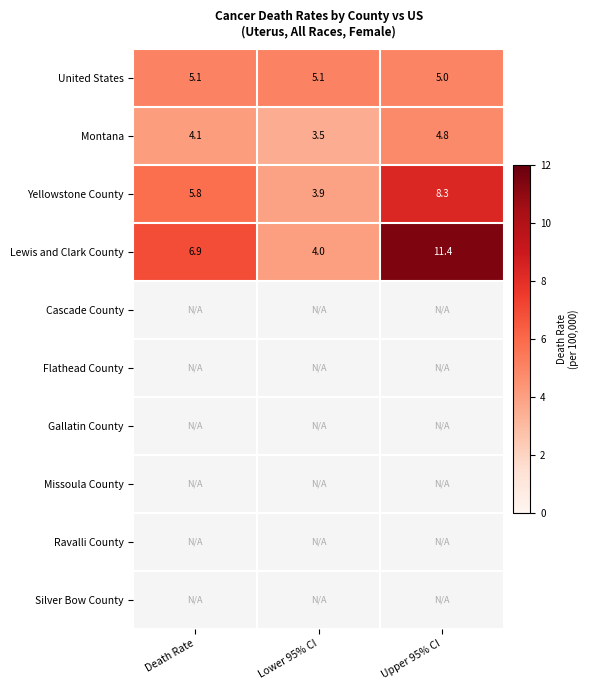

What is the difference between the highest and lowest values at Upper 95% CI?

6.6